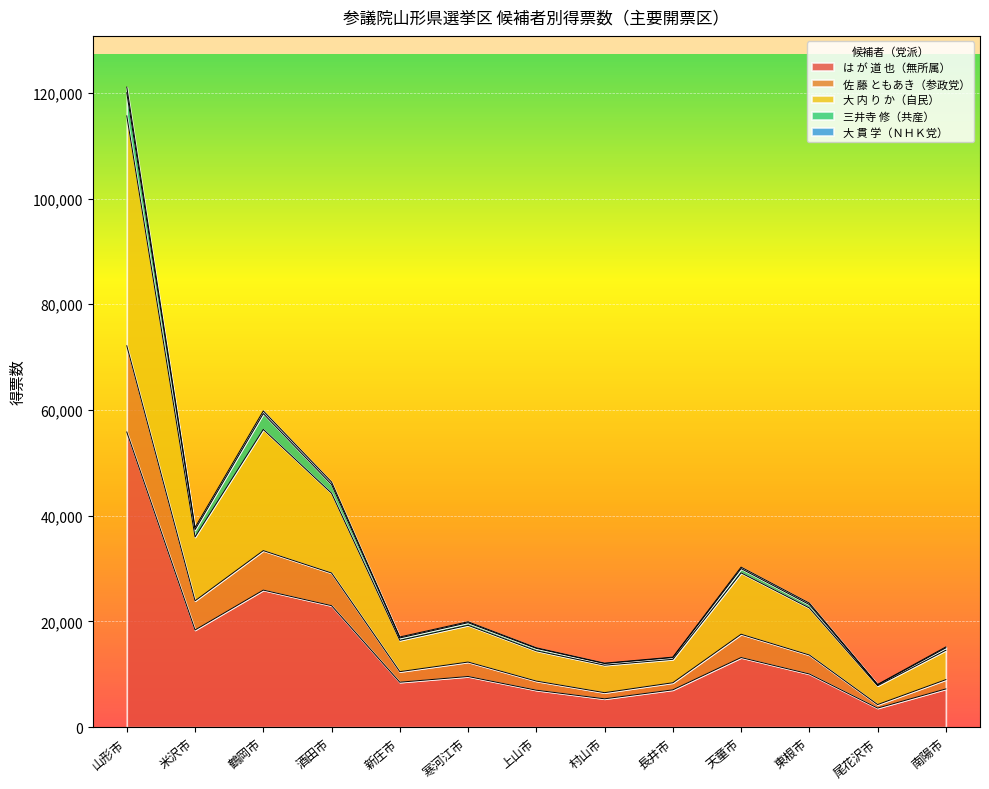

At which category is the sum across all series the highest?

山形市